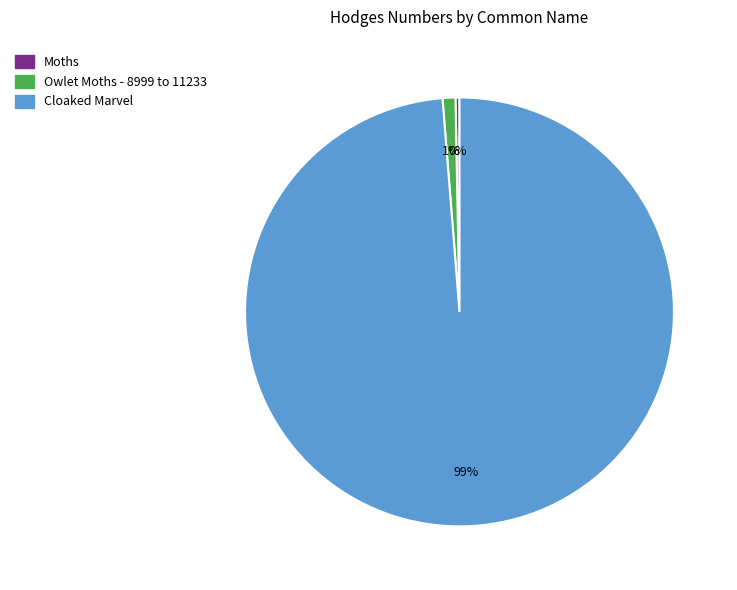

Which slice is the smallest?

Moths